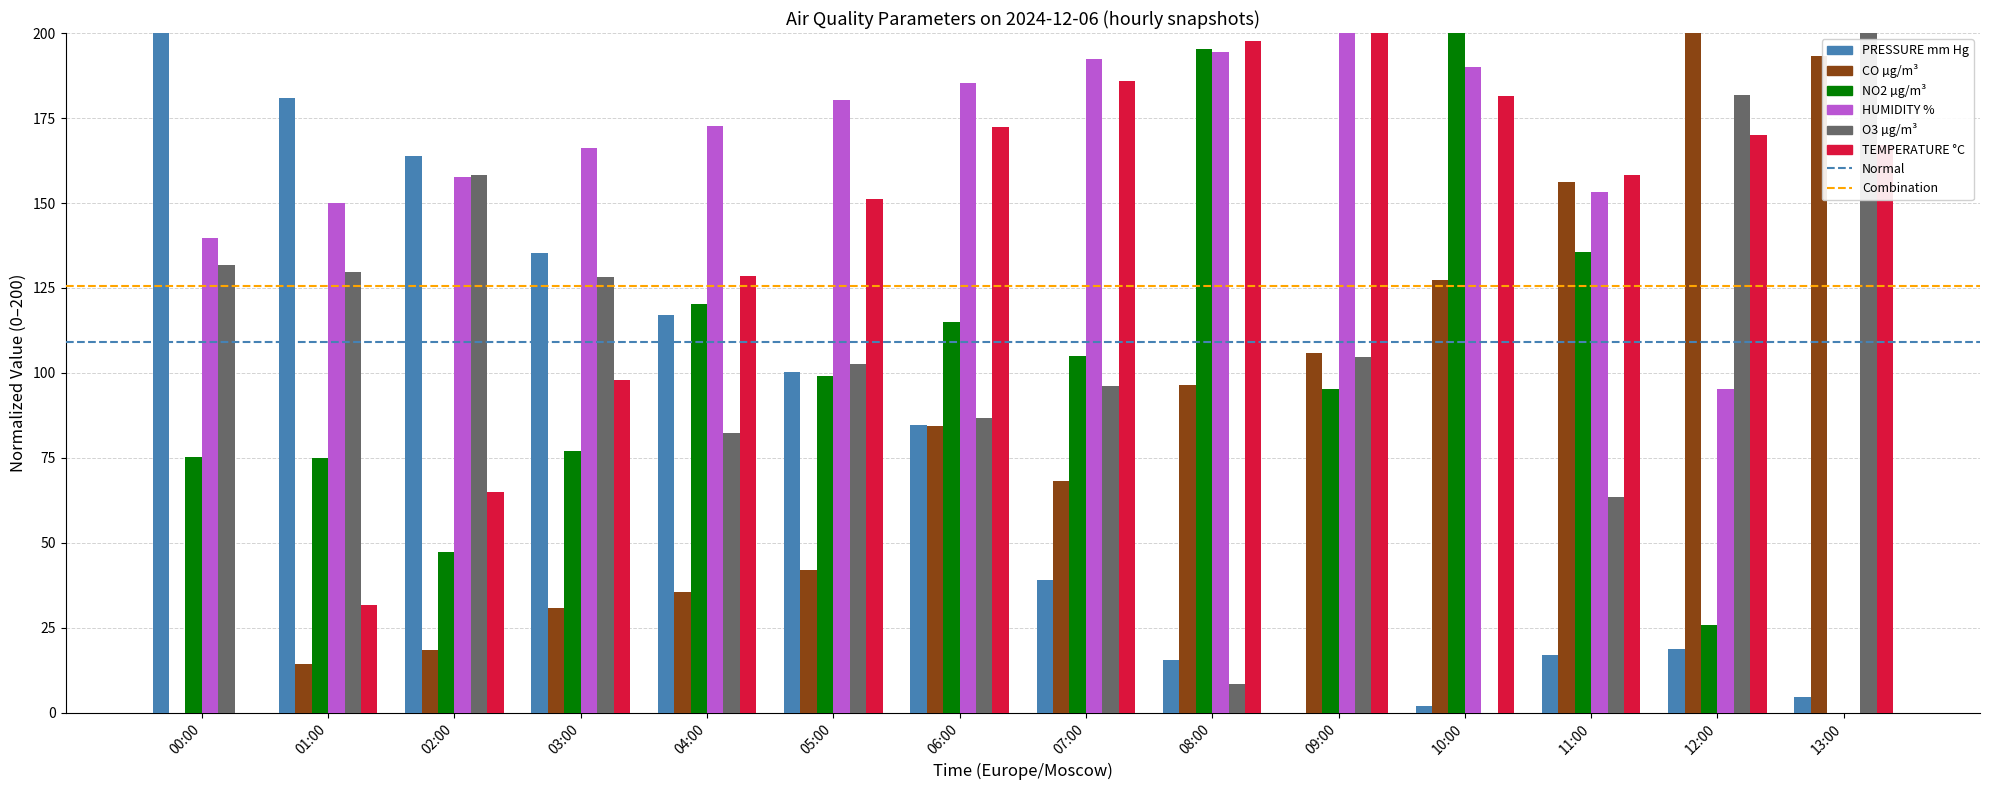

True or false: O3 µg/m³ has a value of 80.7 at 03:00.

False